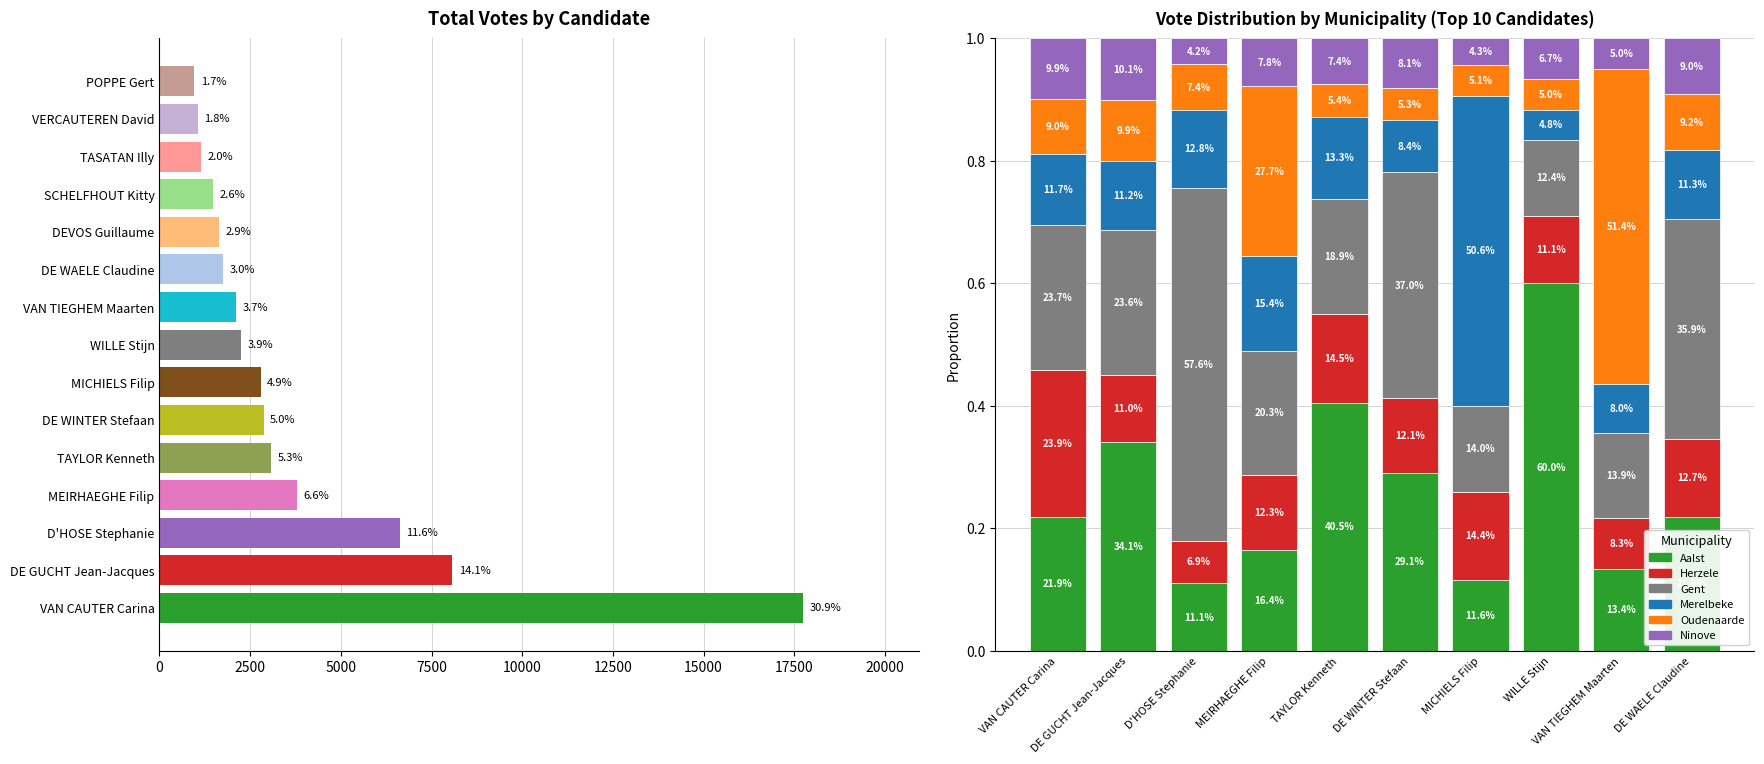

At how many categories does at least one series exceed 0?

10